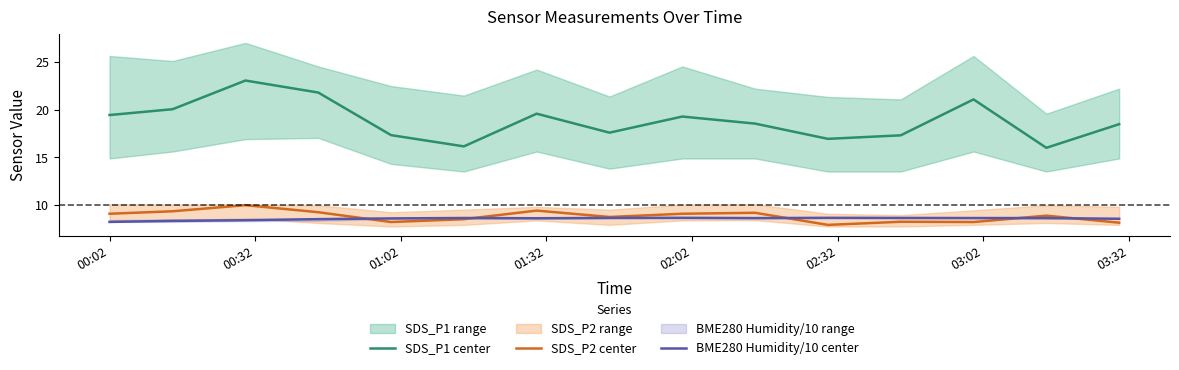

True or false: SDS_P1 center and SDS_P2 center cross at least once.

False